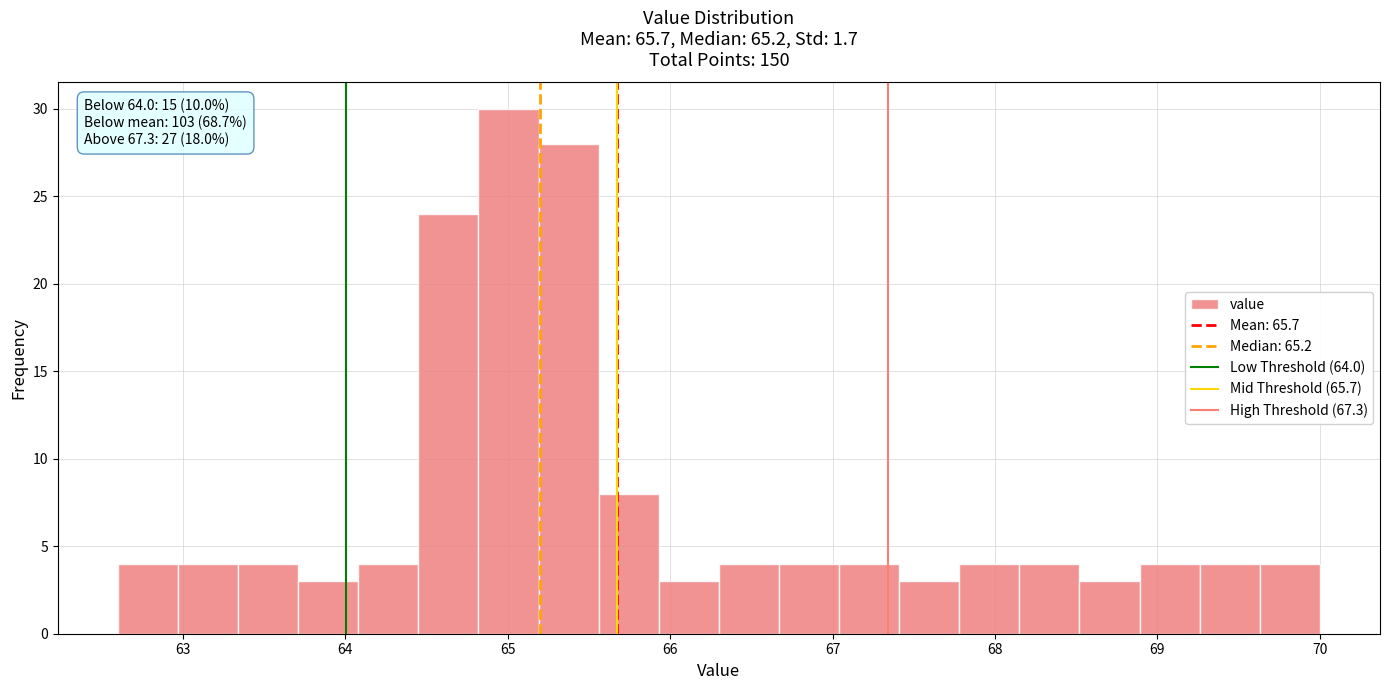

Around what value on the x-axis is the tallest bar? Give the approximate position of its centre, as read against the axis.

65.0